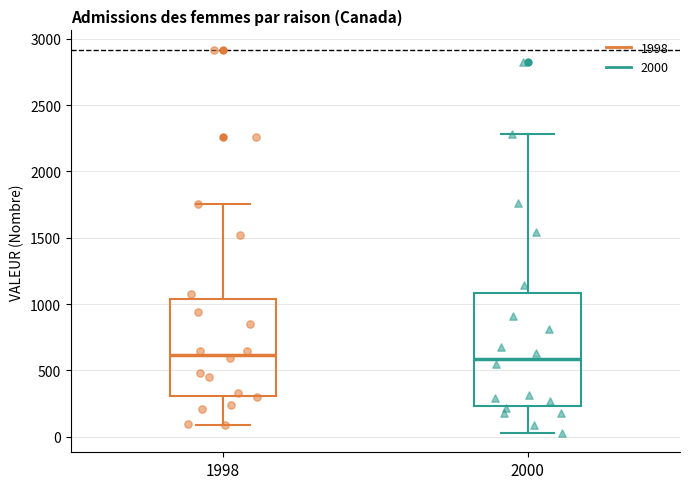

Comparing the boxes themselves (not the whiskers), which one is the tallest?

2000